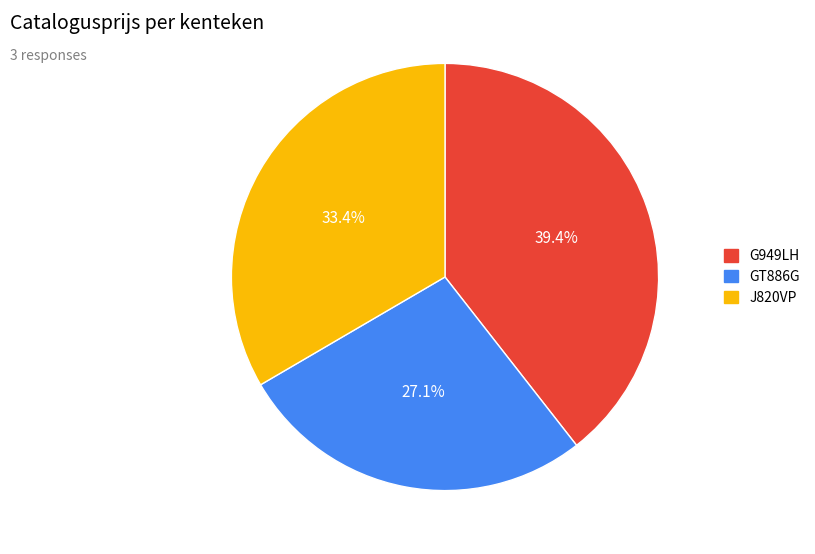

True or false: J820VP accounts for 47% of the total.

False